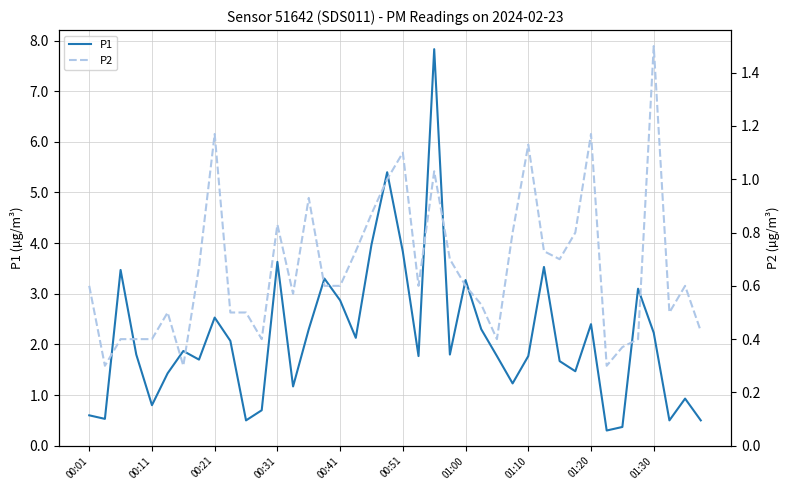

True or false: P1 and P2 intersect in this chart.

False